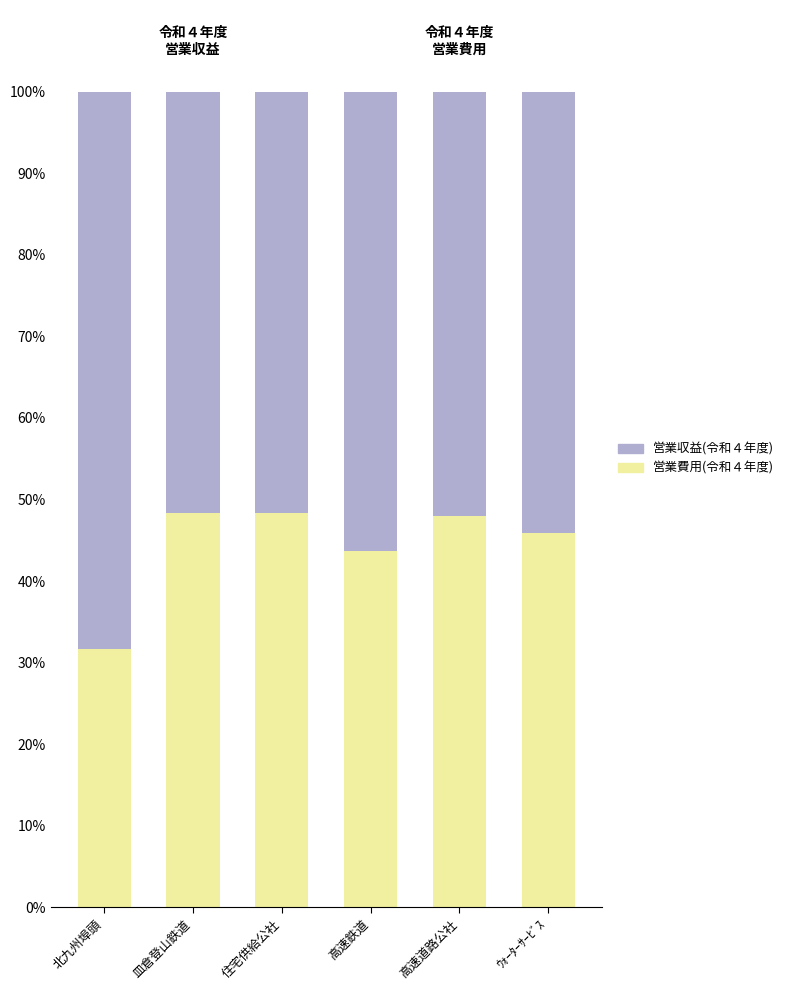

Which category has the lowest value in the 営業費用(令和４年度) series?

北九州埠頭